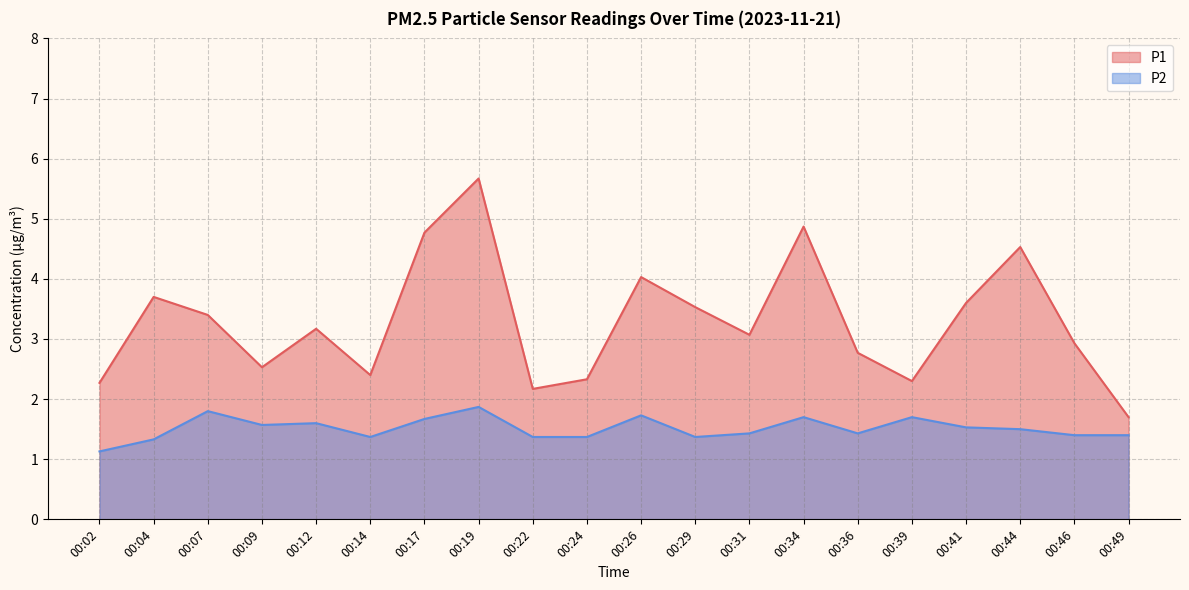

Which label corresponds to the largest value in the chart?

00:19